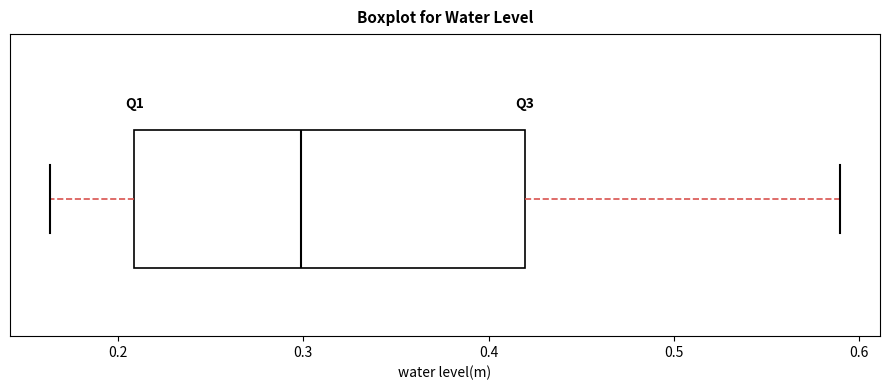

Where does the left whisker of the box end on the x-axis? The values are not printed on the chart, so give them approximately, as read against the axis.

0.16